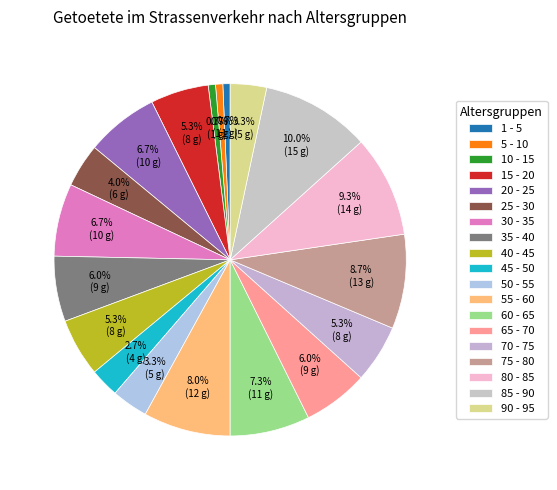

Does 50 - 55 account for over 50% of the chart?

No